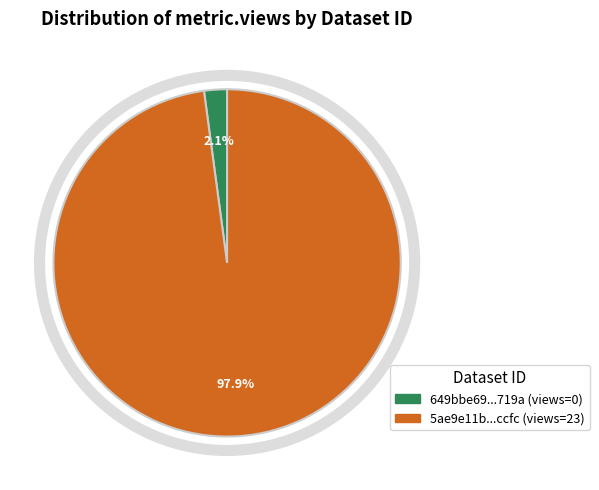

Does any single category account for the majority?

Yes